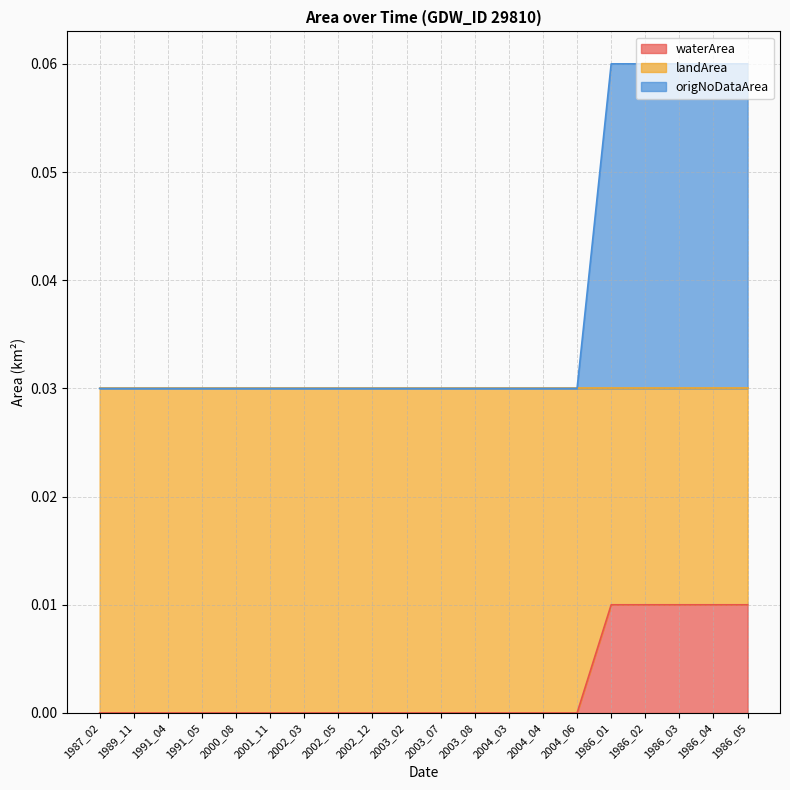

At 2003_02, list the series in order from smallest to largest.

waterArea, origNoDataArea